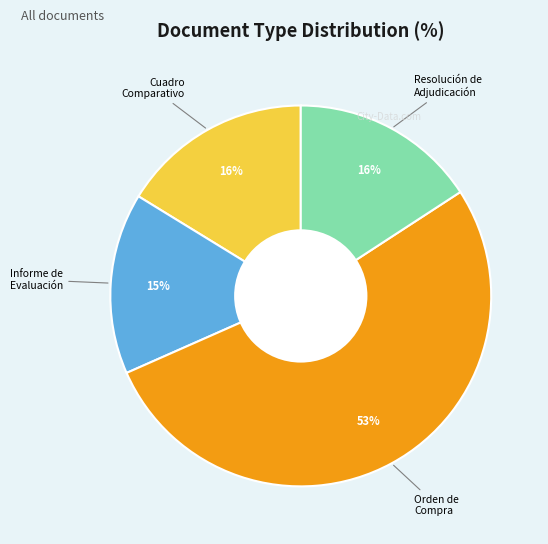

Is there any slice that represents more than half of the pie?

Yes